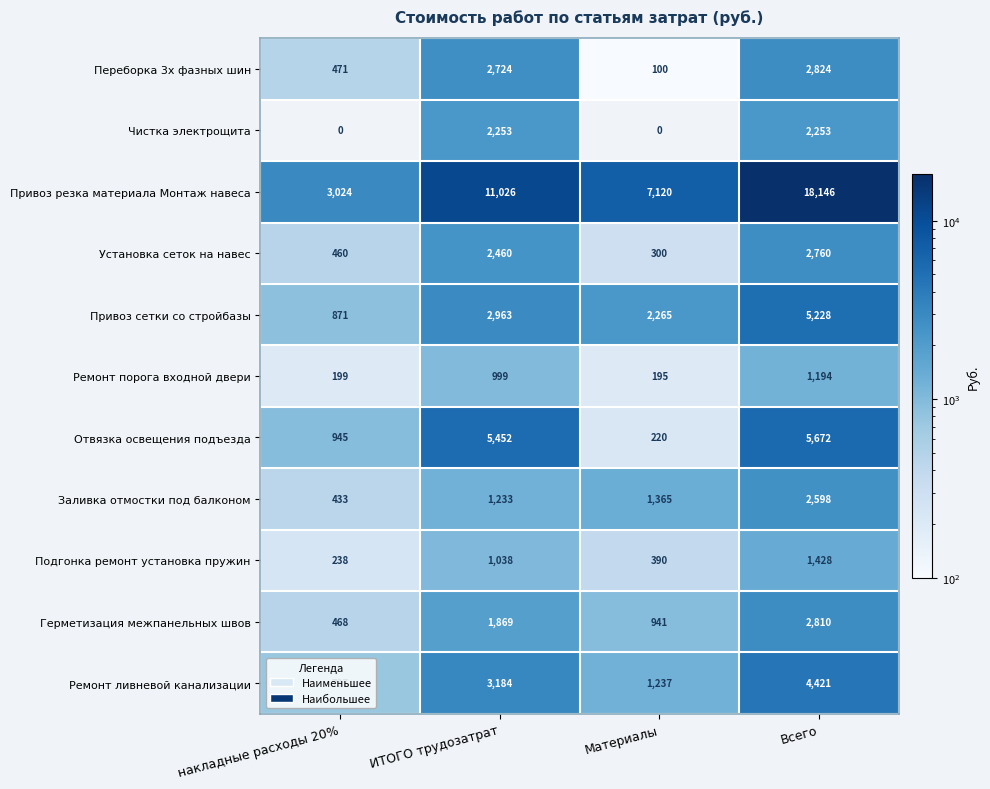

The value of Отвязка освещения подъезда at ИТОГО трудозатрат is 5452. True or false?

True